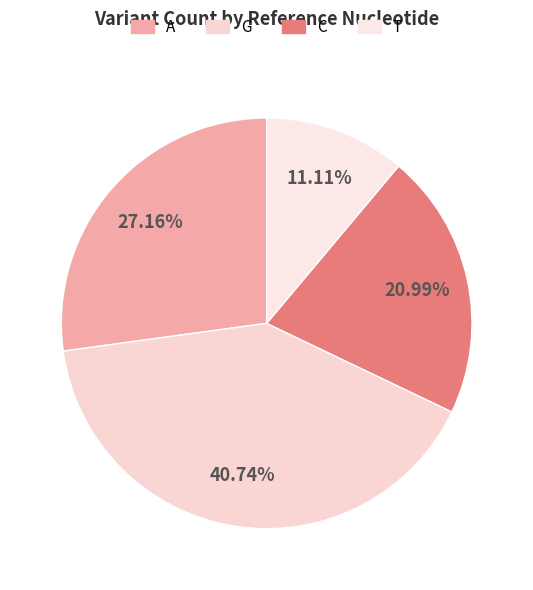

Combined, do A and T account for over 50%?

No